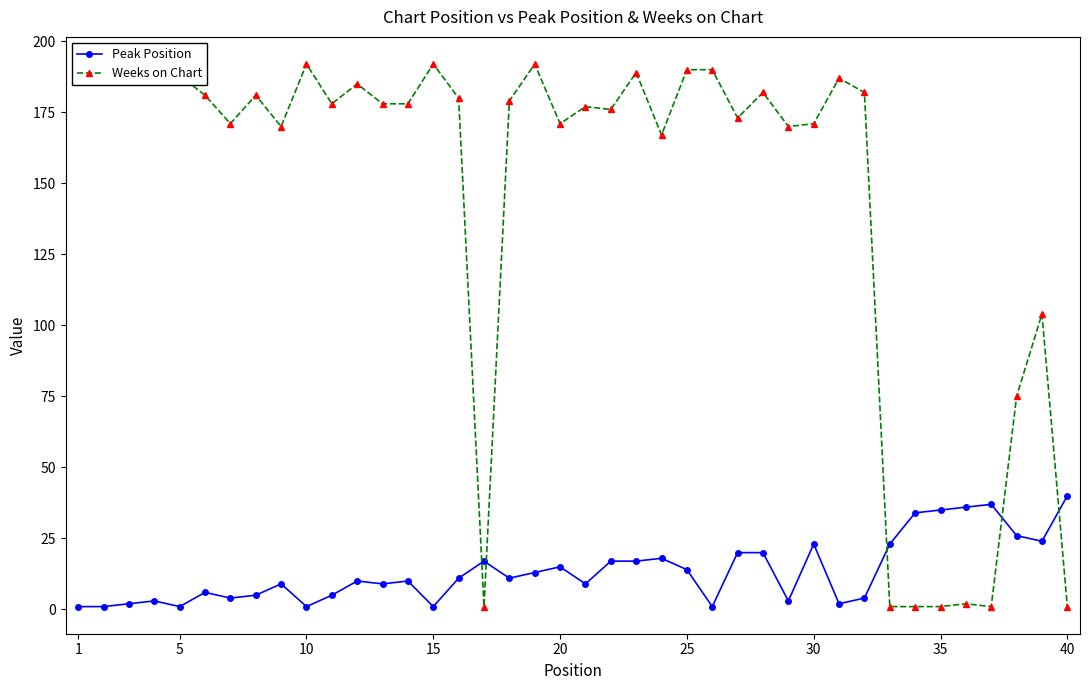

How many lines are shown in the chart?

2